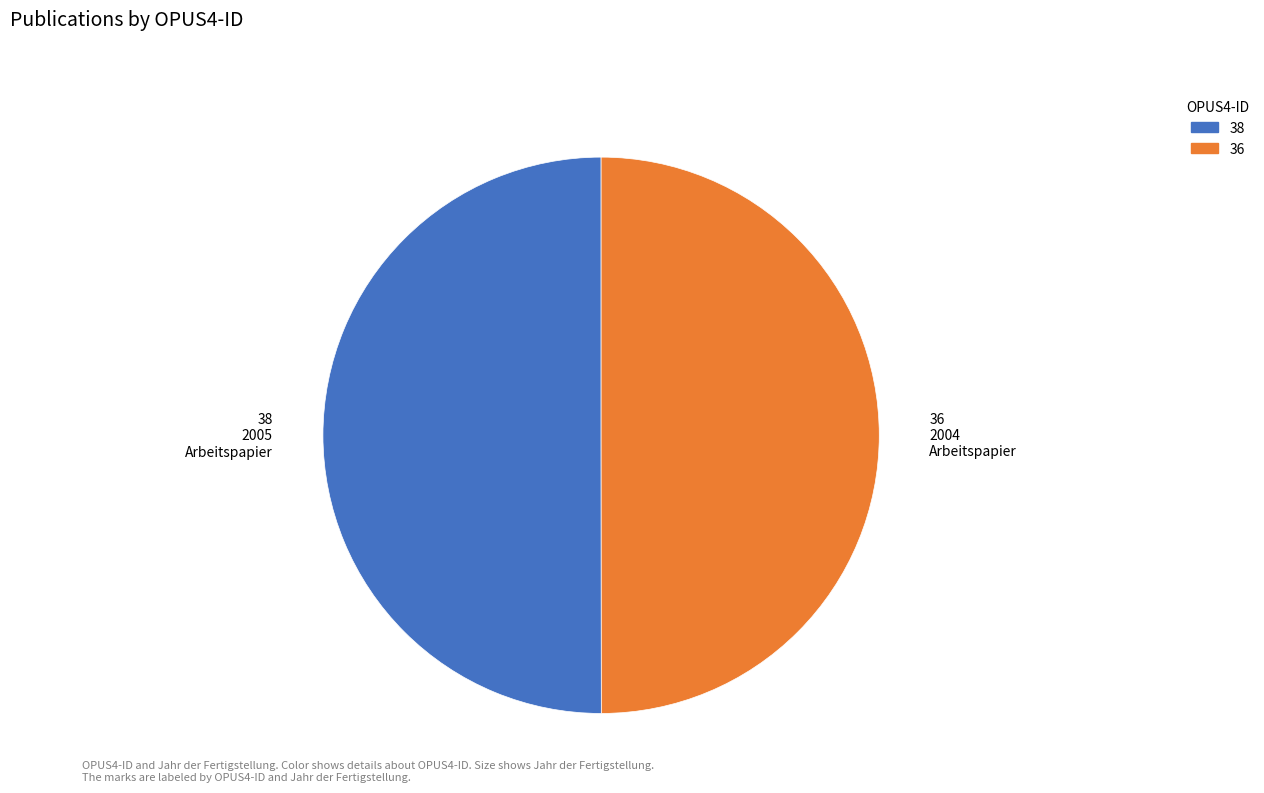

Is it true that 38 is 50% of the pie?

True